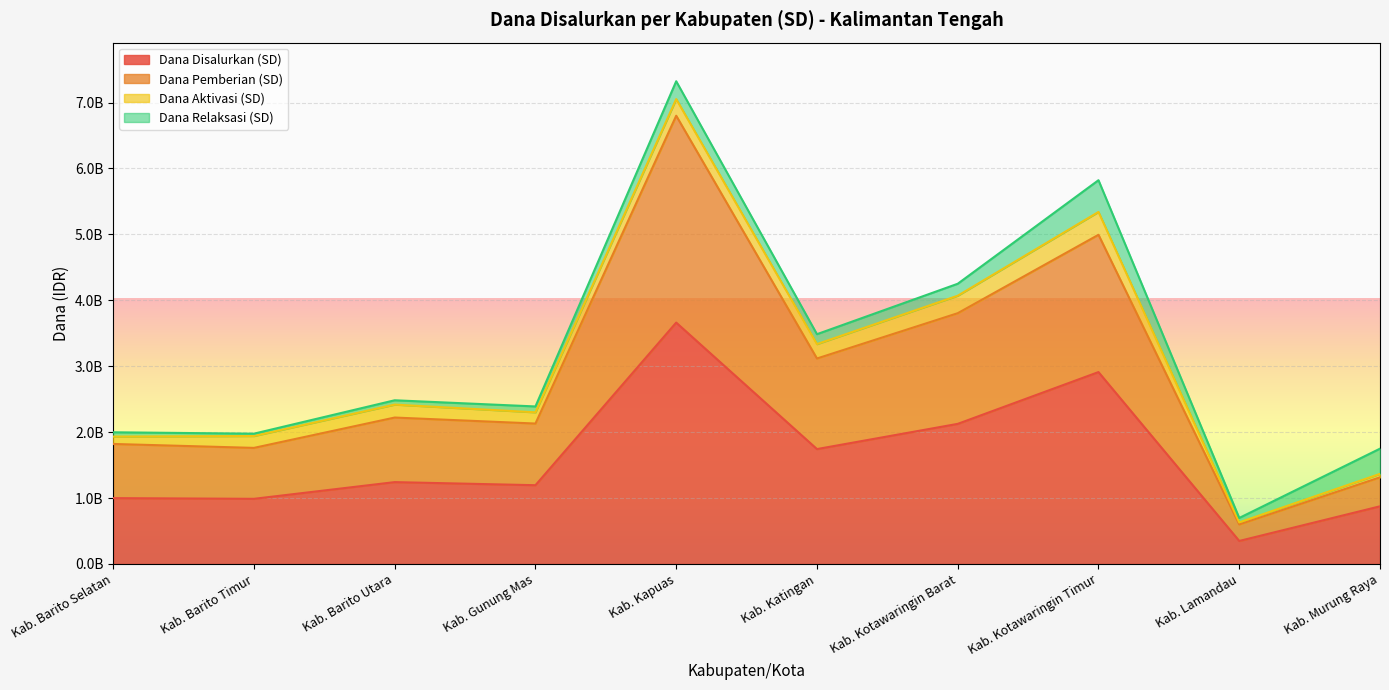

How many data points in Dana Pemberian (SD) are less than 2221200000?

5